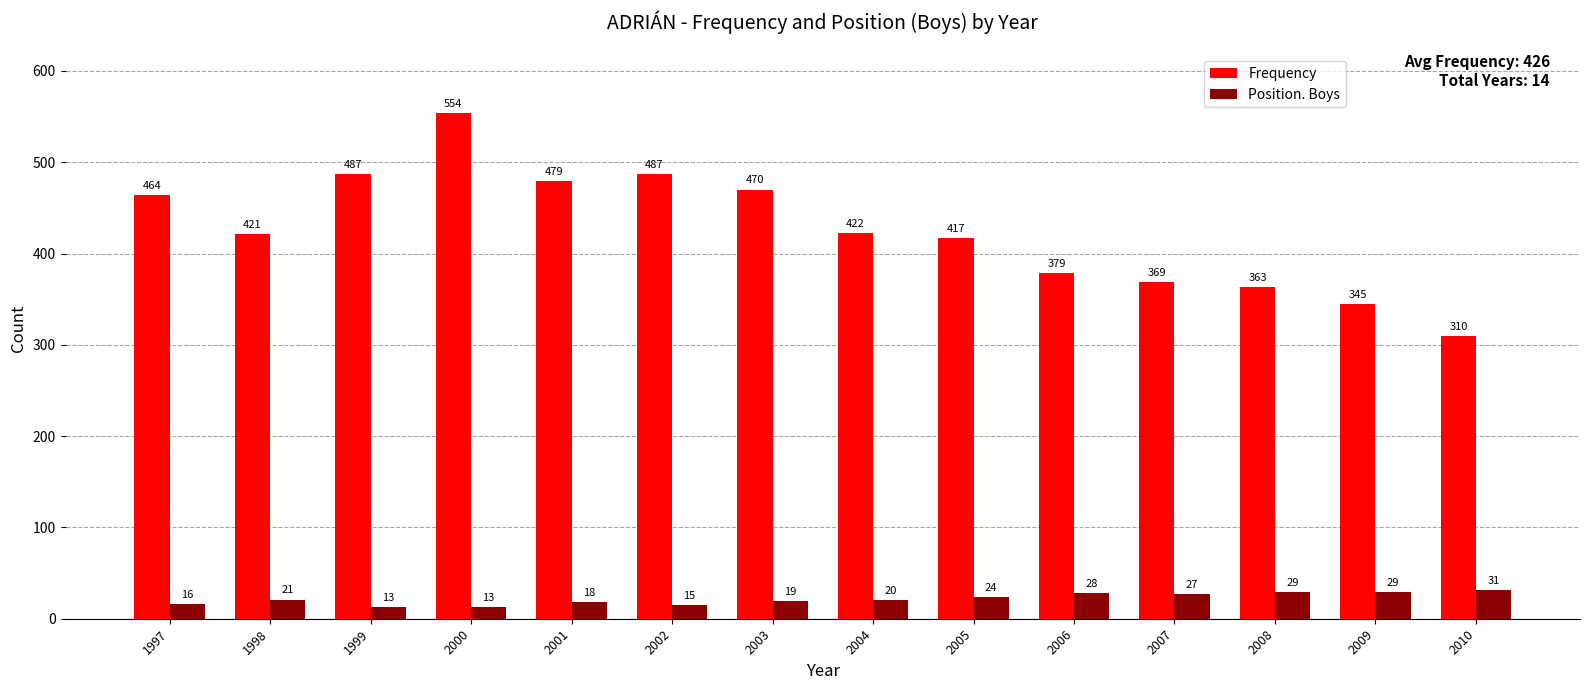

How many data points in Frequency are less than 422?

7